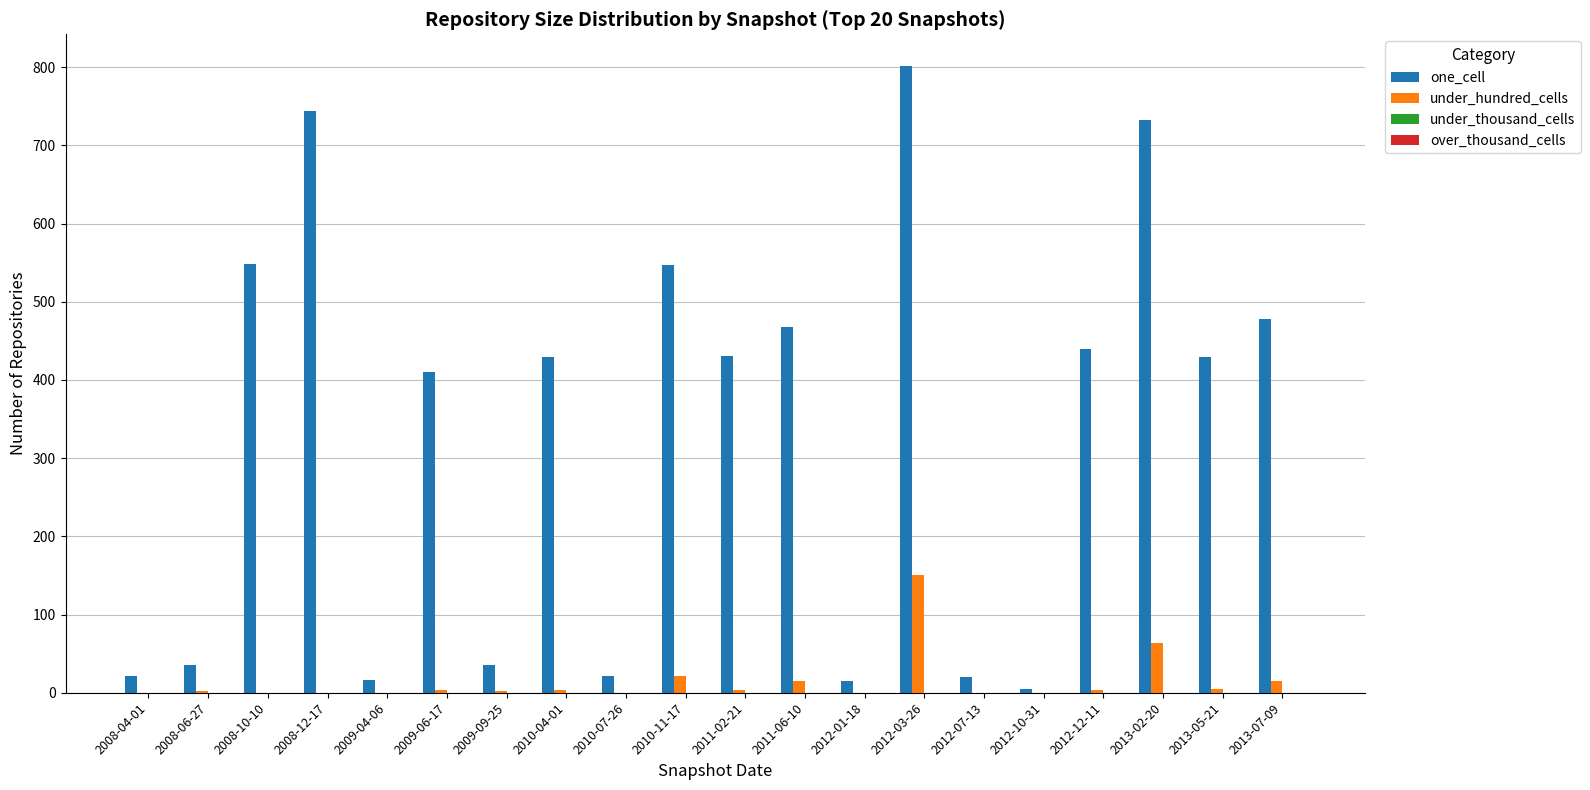

How many groups of bars are there?

20